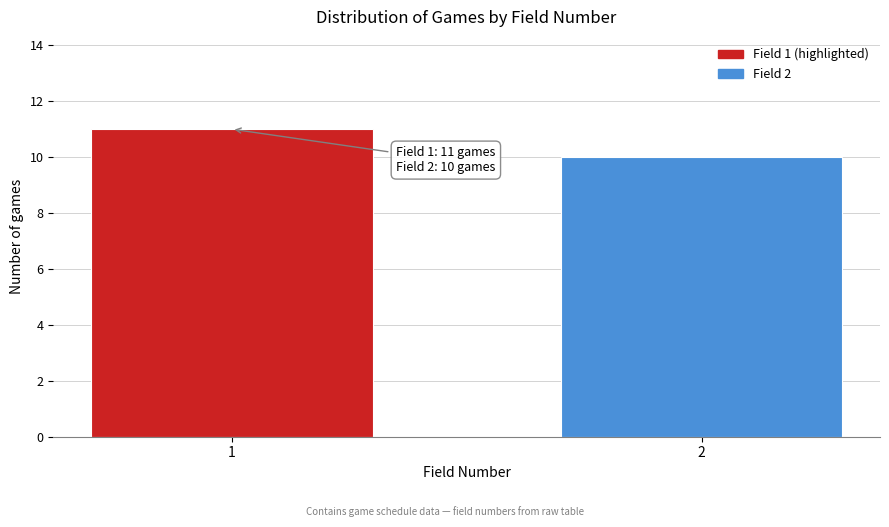

Reading right to left, transcribe all the data shown in this chart.

10	11